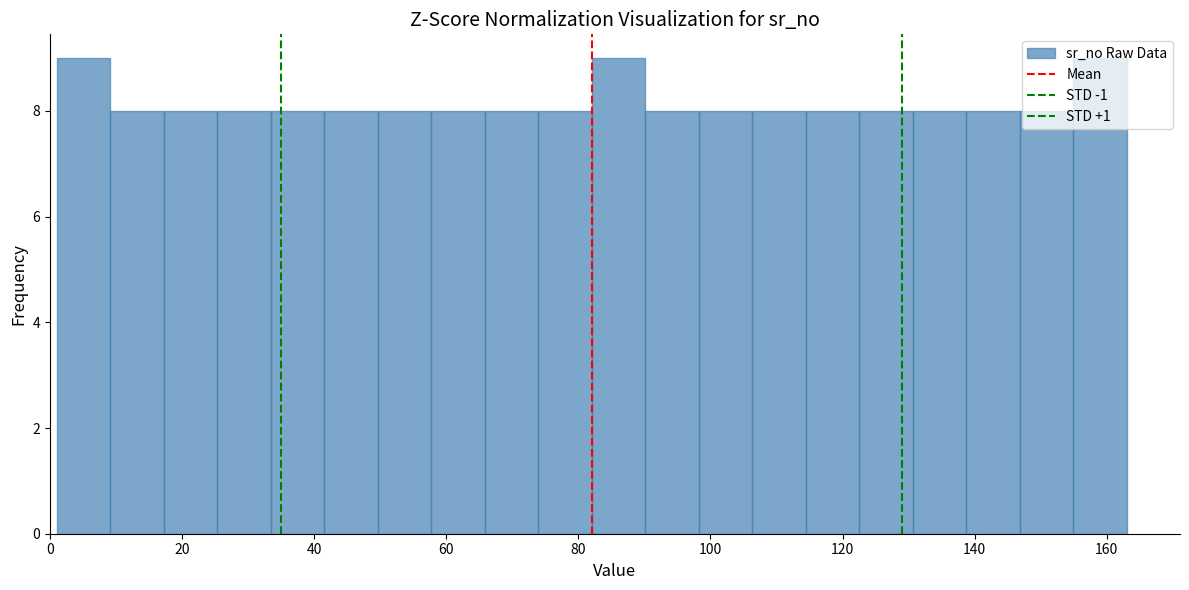

What is the height of the bar covering 114 to 122 on the x-axis? Neither the bar edges nor the heights are printed on the chart, so give them approximately, as read against the axes.

8